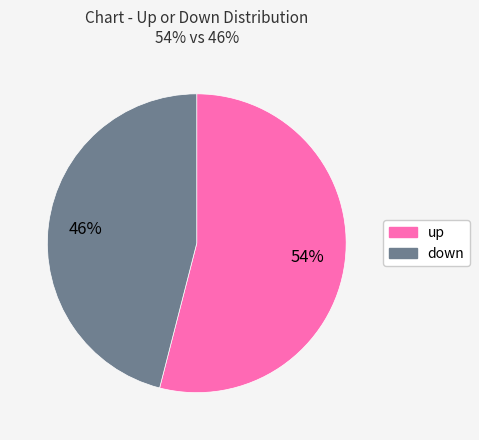

What is the majority slice?

up